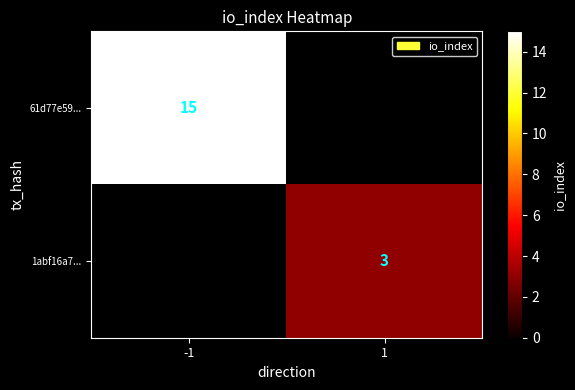

Is it true that 61d77e59... equals 15 at -1?

True